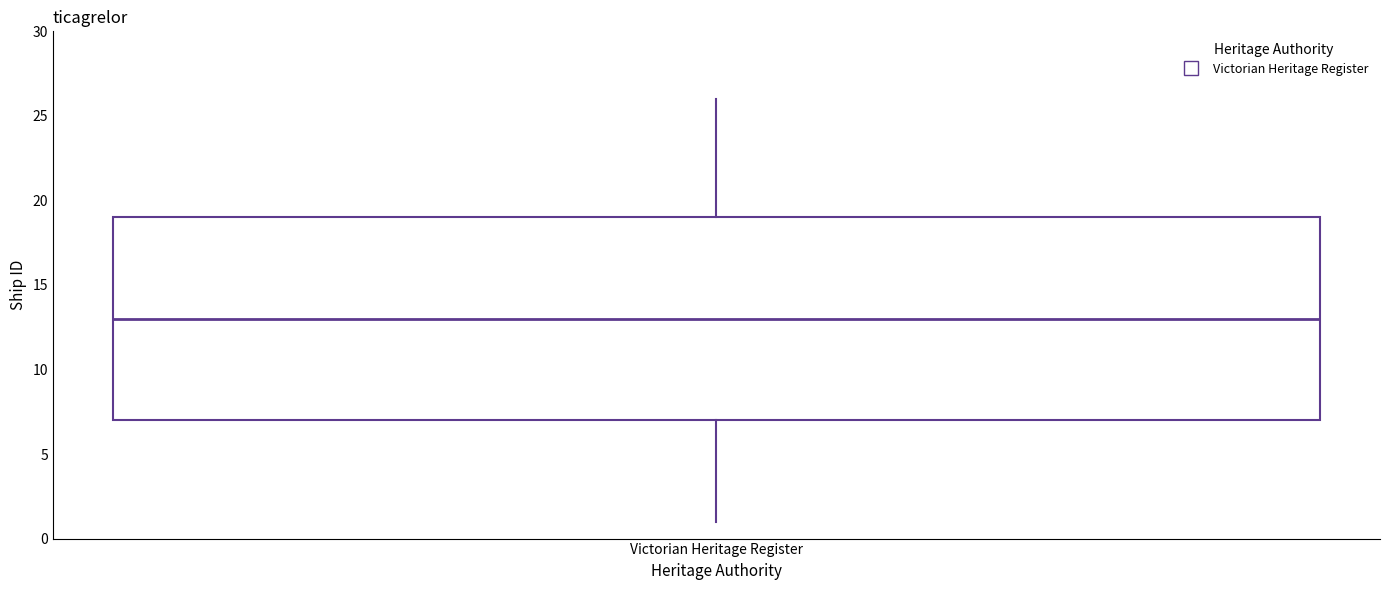

Where does the upper whisker of the box for Victorian Heritage Register end on the y-axis? The values are not printed on the chart, so give them approximately, as read against the axis.

26